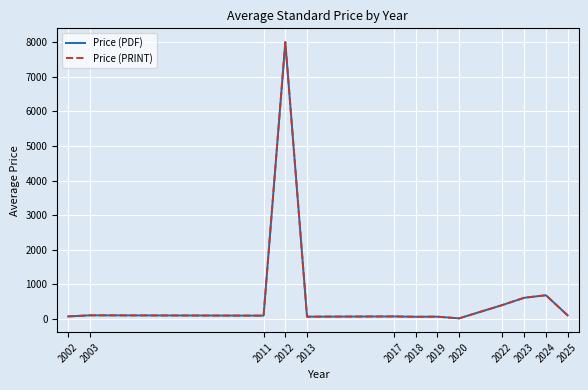

The Price (PRINT) series shows 20.0 at 2020. True or false?

True